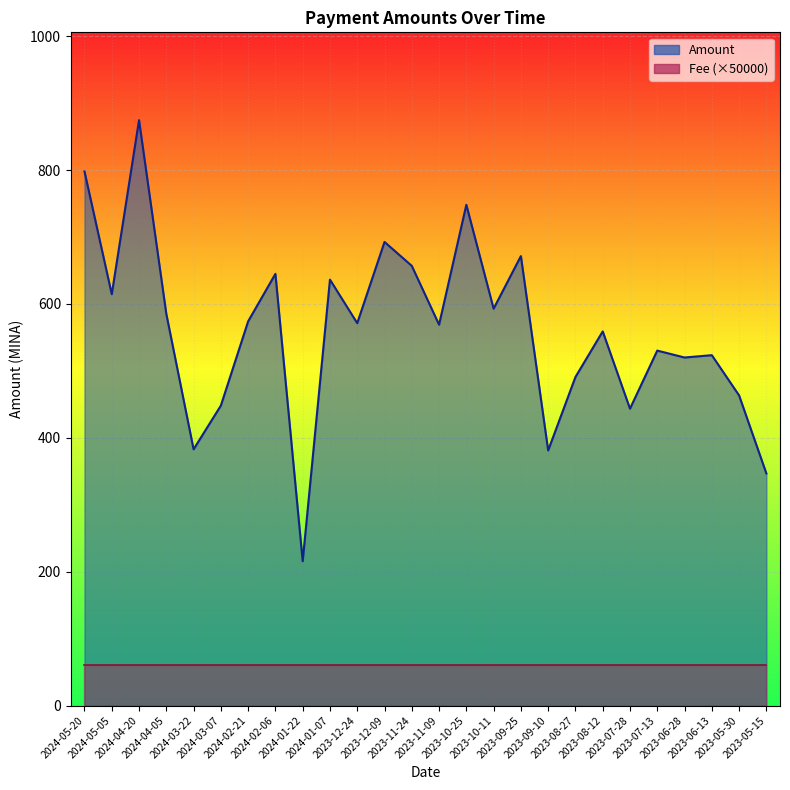

The Fee (×50000) series shows 30.2 at 2023-10-25. True or false?

False